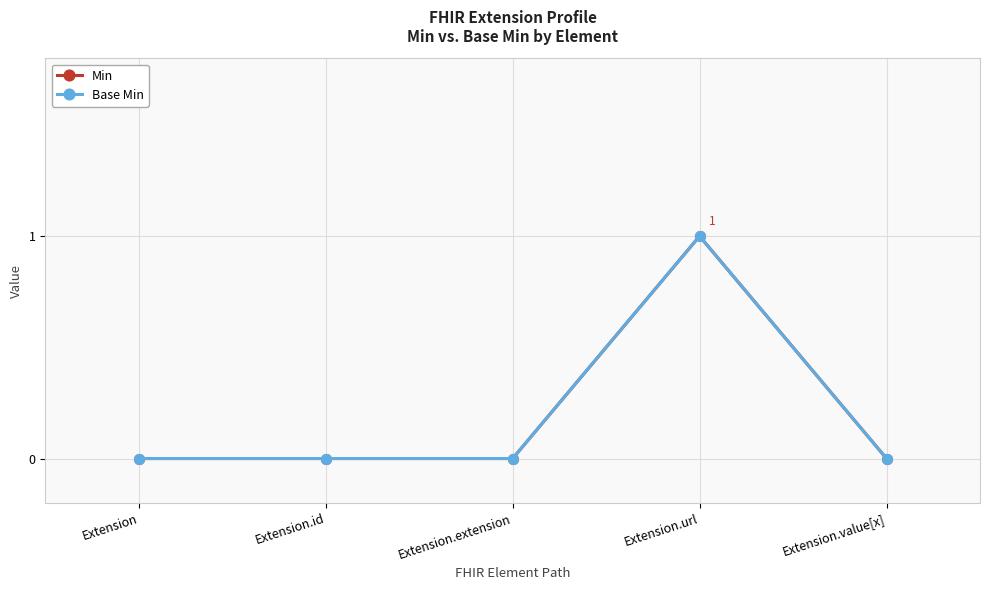

What is the label of the 1st point from the right?

Extension.value[x]